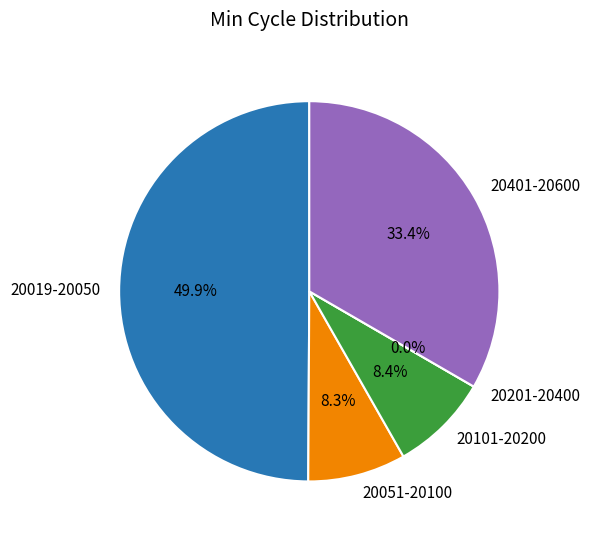

Does 20049 represent more than half of the total?

No